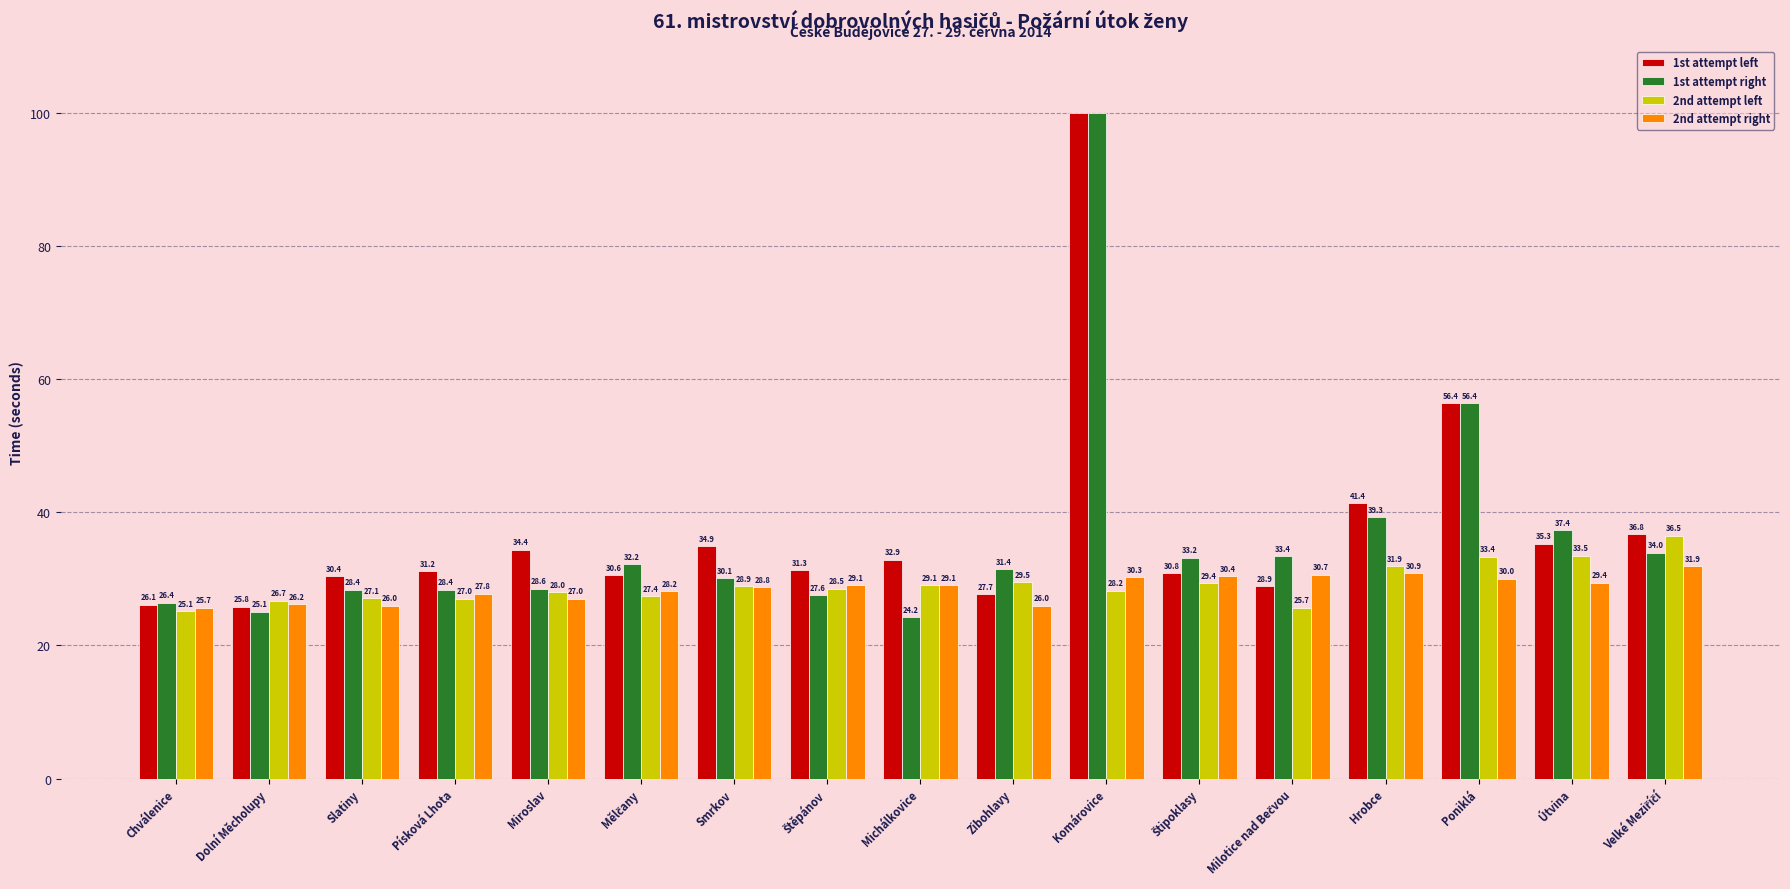

What is the difference between the maximum and second lowest values in the 2nd attempt left series?

10.8